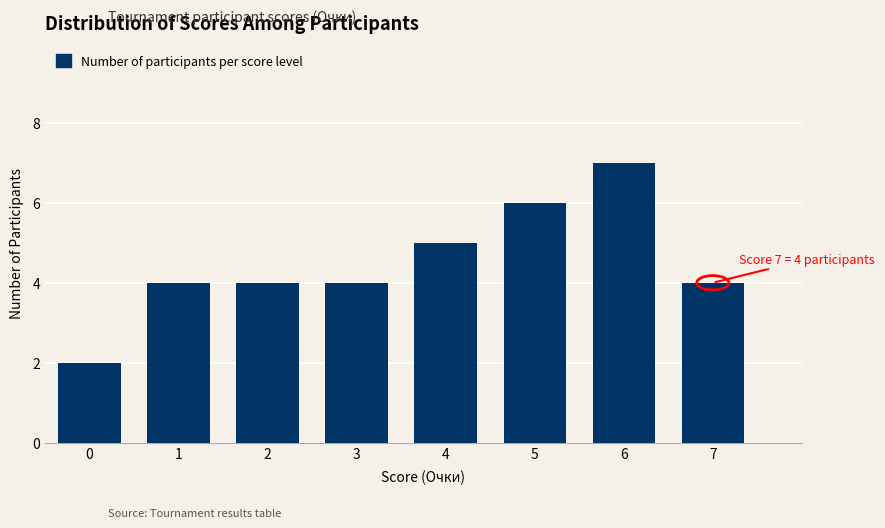

Reading left to right, what are all the values shown in this chart?

0=2	1=4	2=4	3=4	4=5	5=6	6=7	7=4